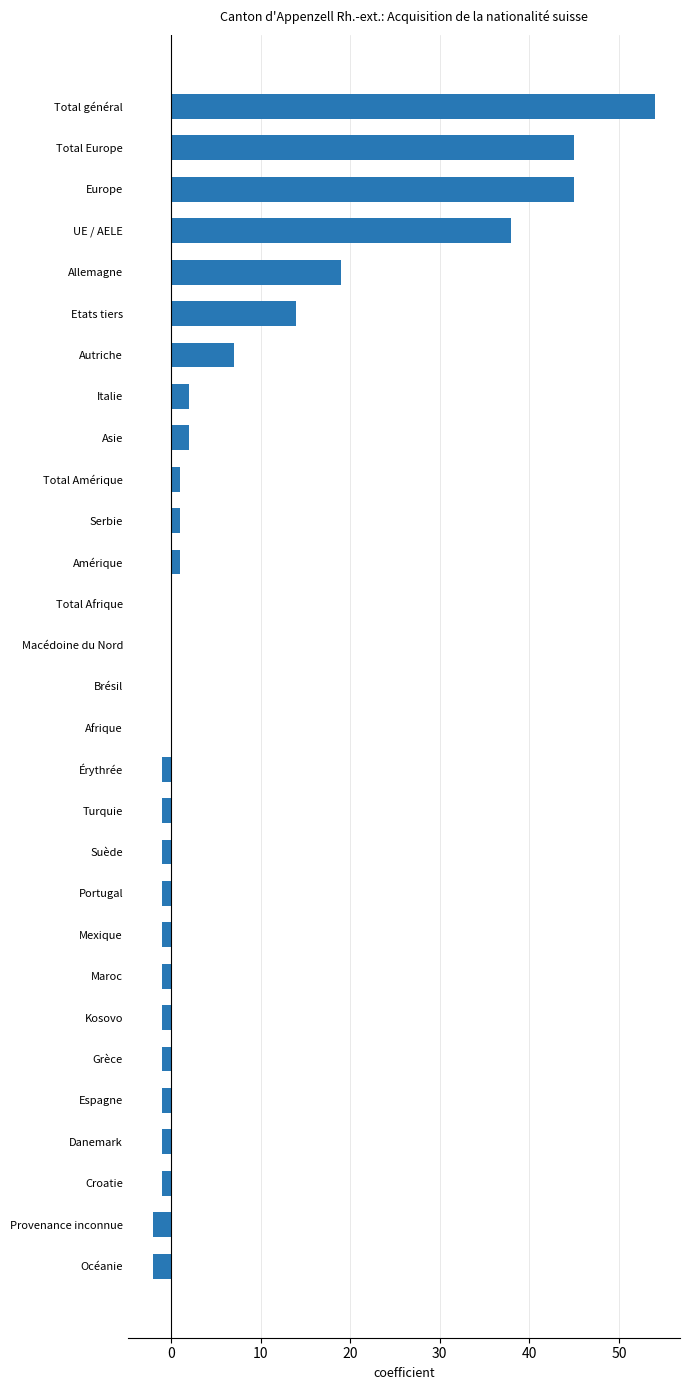

What is the change in value from Total Europe to Brésil?

-45